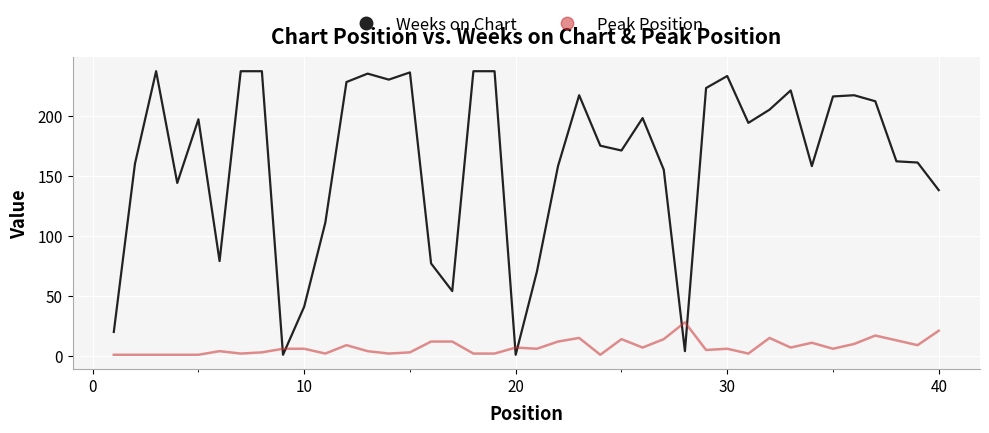

List the series in order of their peak value, highest first.

Weeks on Chart, Peak Position